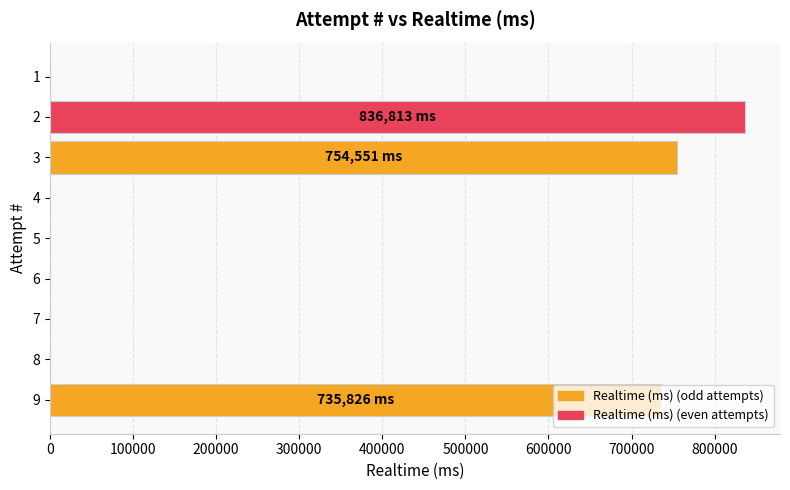

What is the greatest value displayed?

836813